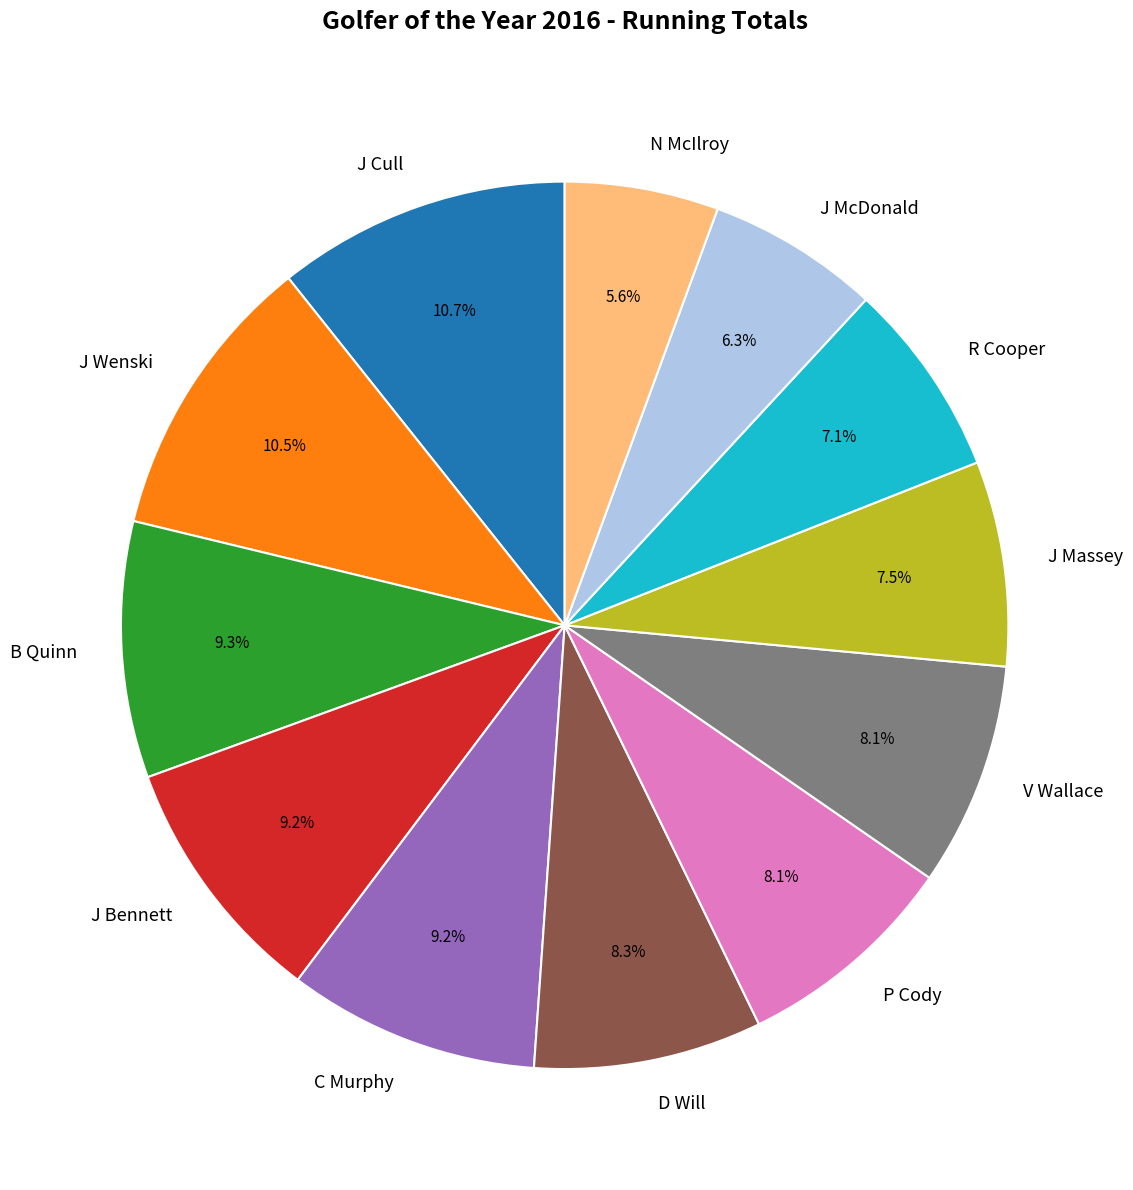

Which category has the smallest portion of the pie?

N McIlroy